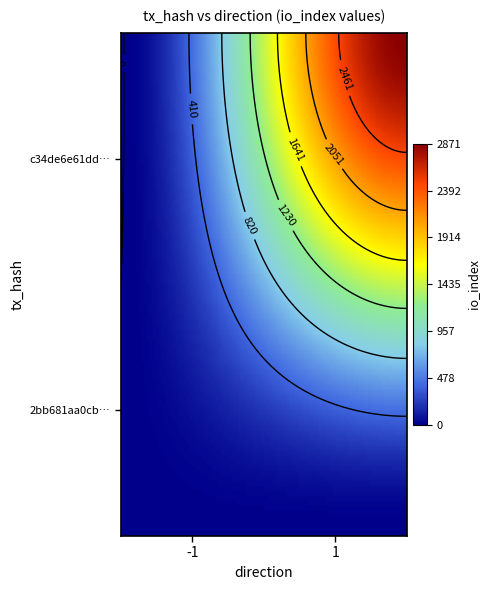

Which has a higher value, 0 or 1?

1